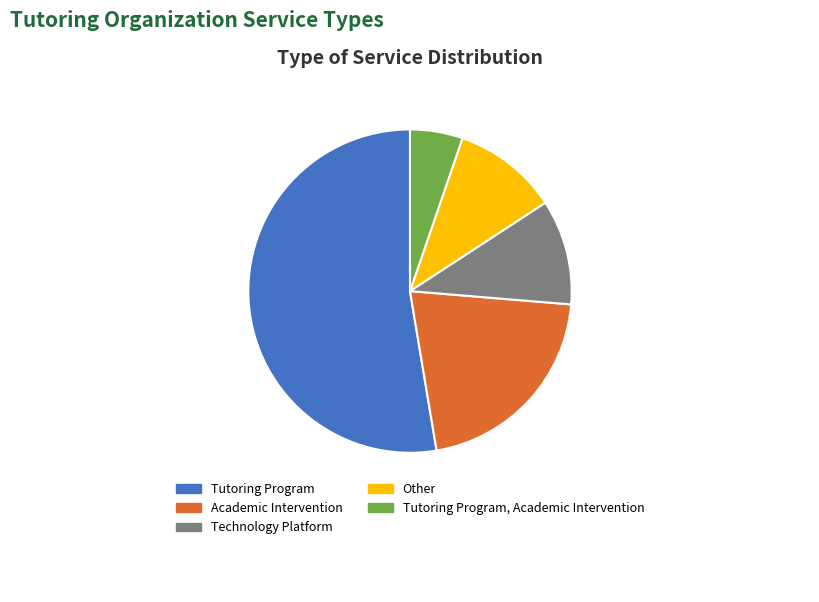

Is the sum of Other and Tutoring Program greater than half?

Yes